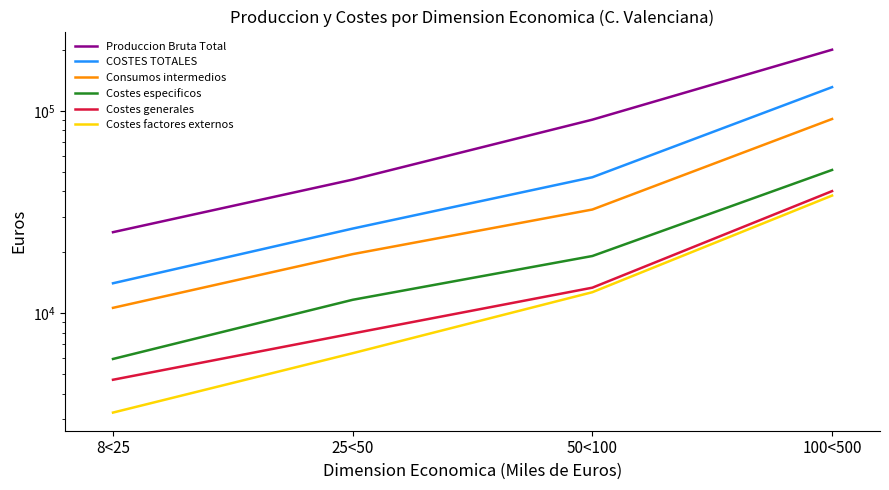

What value does the Costes especificos series have at 8<25, to the nearest 10?

5930